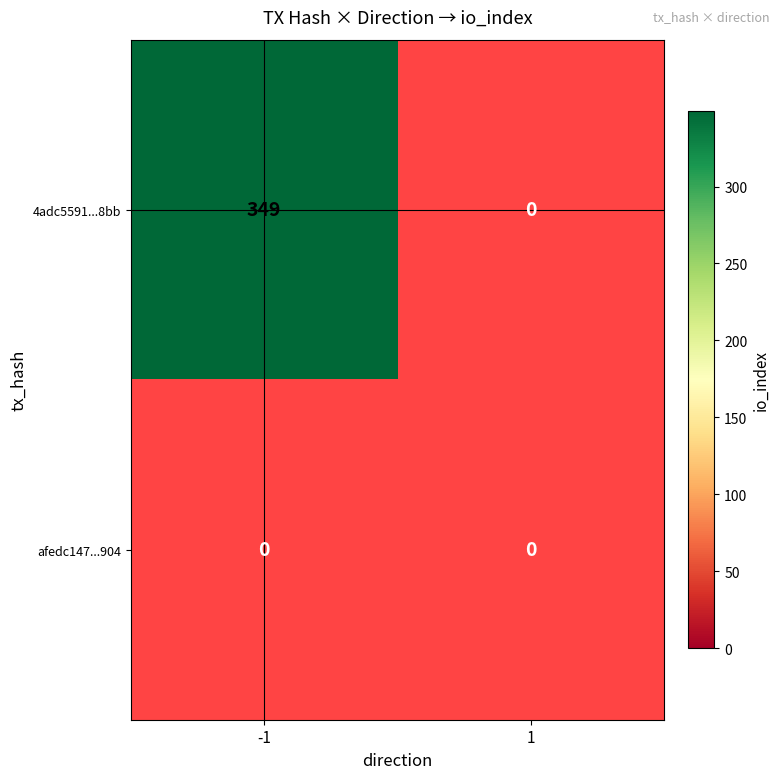

Where is afedc1470bf615a65d92e051aee2e111d2ab904 nearest to the value 0?

-1